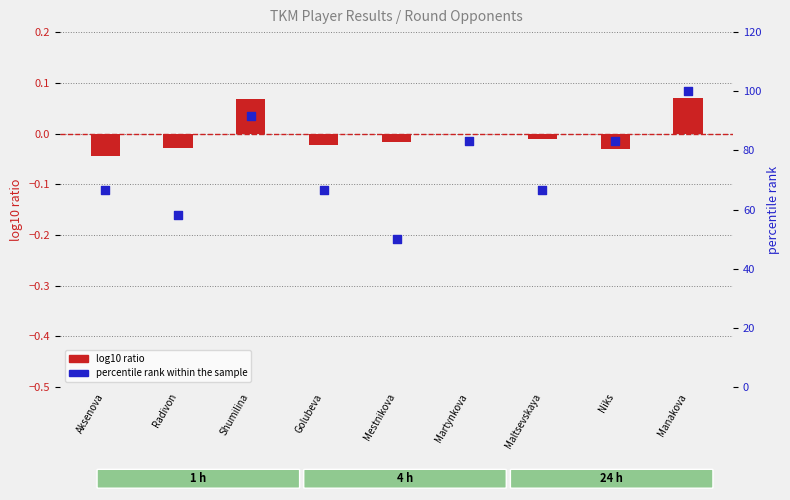

Is the value of log10 ratio (Rating) at Martynkova greater than the value of percentile rank within sample at Martynkova?

No